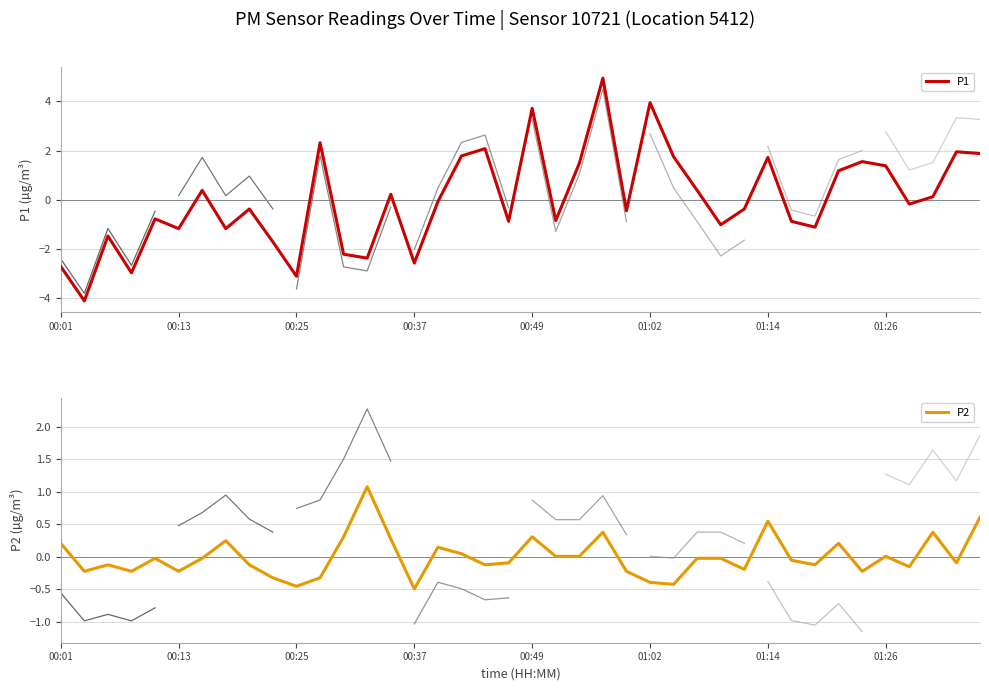

How many values in the P2 series exceed 0?

16